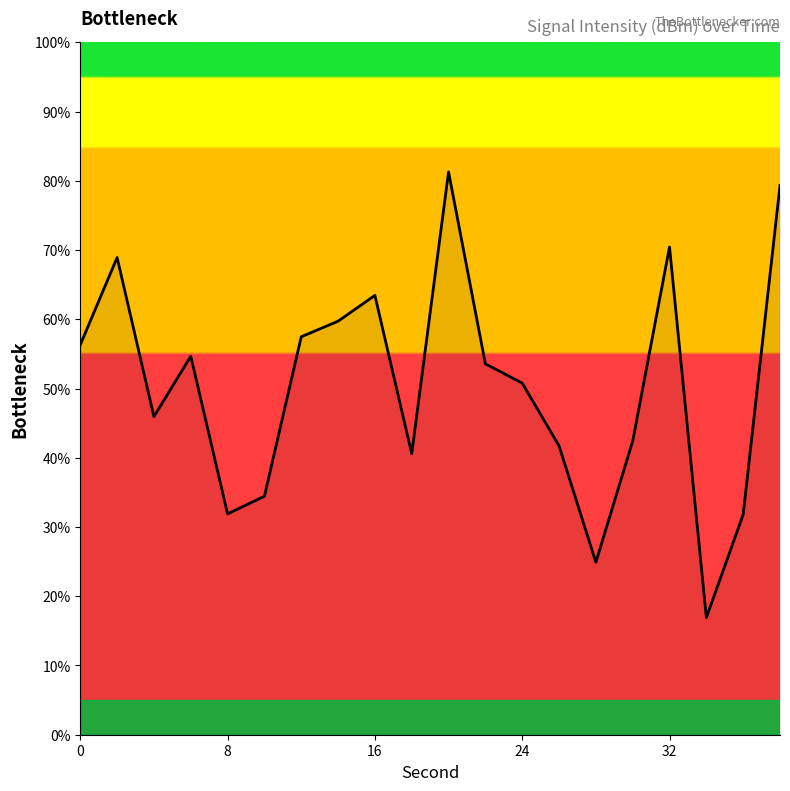

What is the minimum value shown in the chart?

16.9